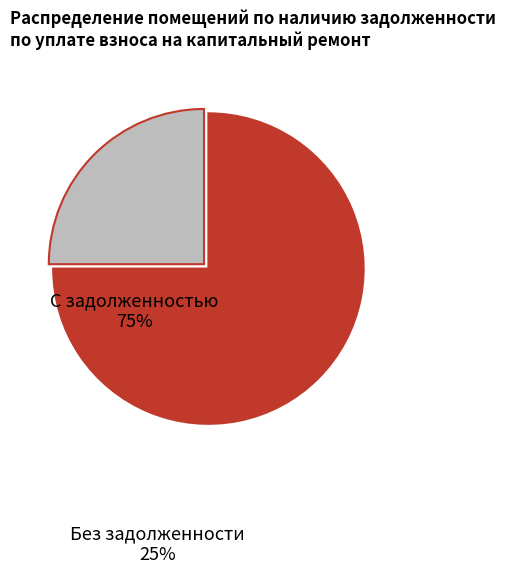

Which has a higher value, С задолженностью or Без задолженности?

С задолженностью